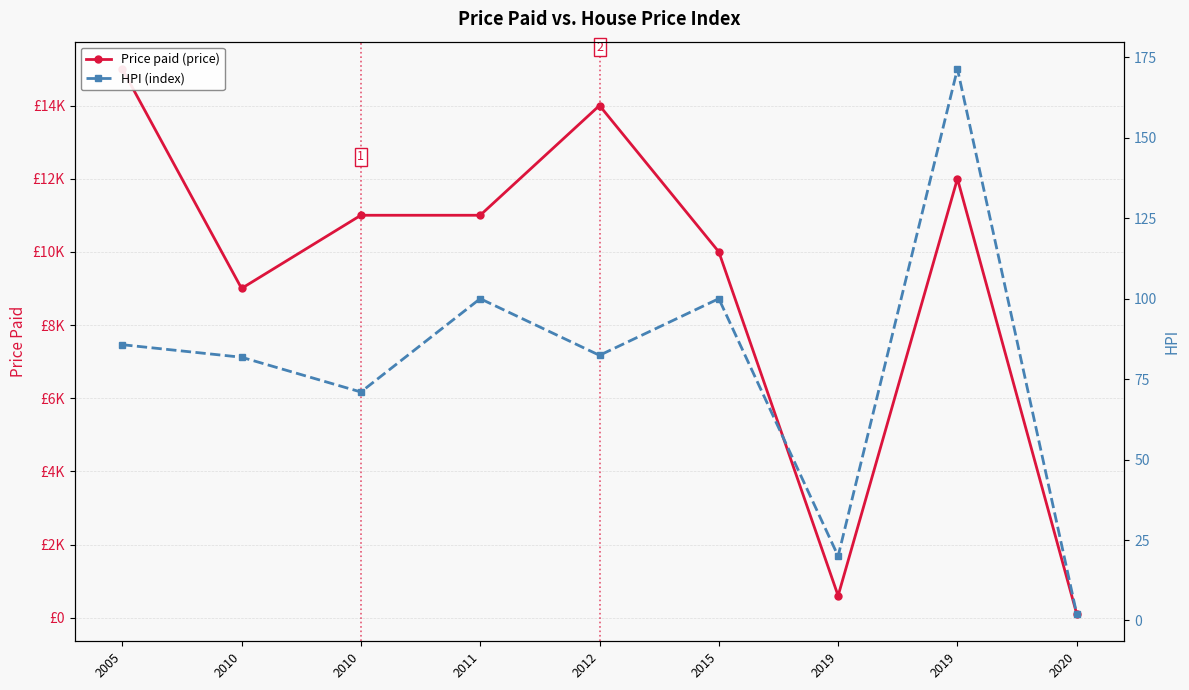

Where is the first local minimum for HPI (index)?

2010